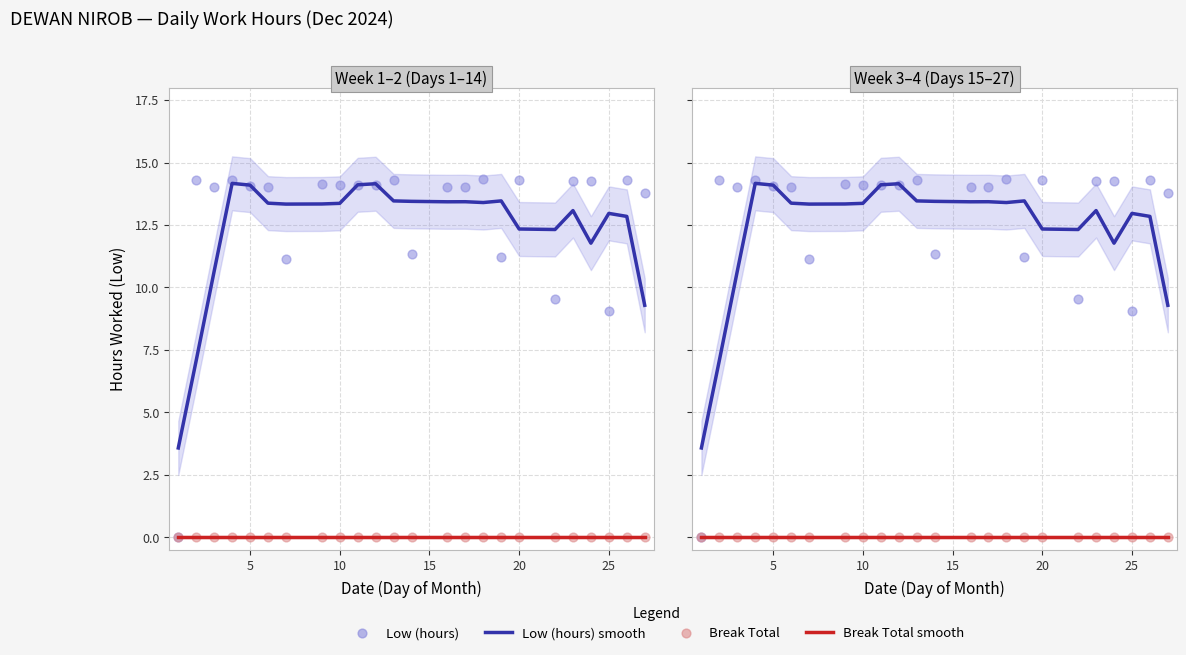

At how many categories does at least one series exceed 7?

23